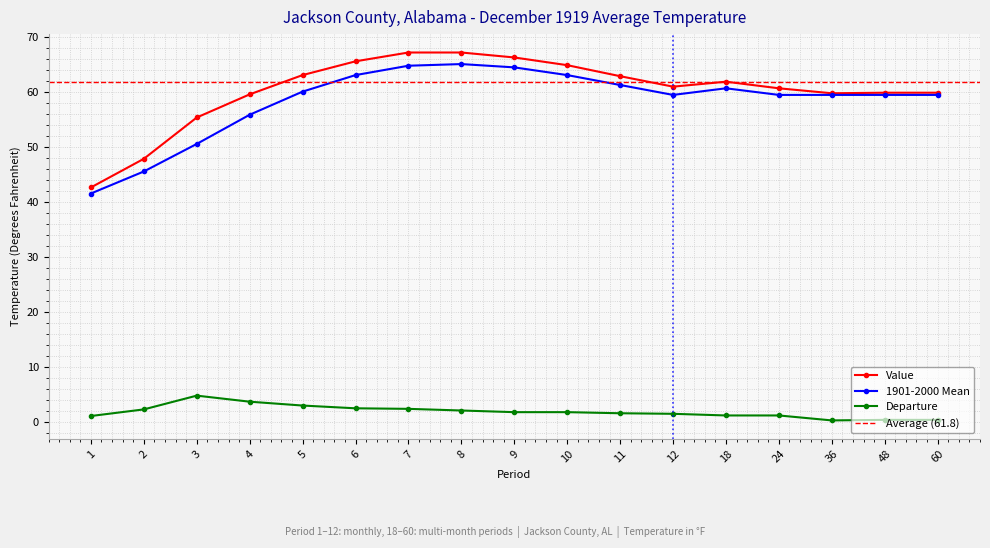

What is the value of the 1901-2000 Mean point at the 1st from the left?

41.5